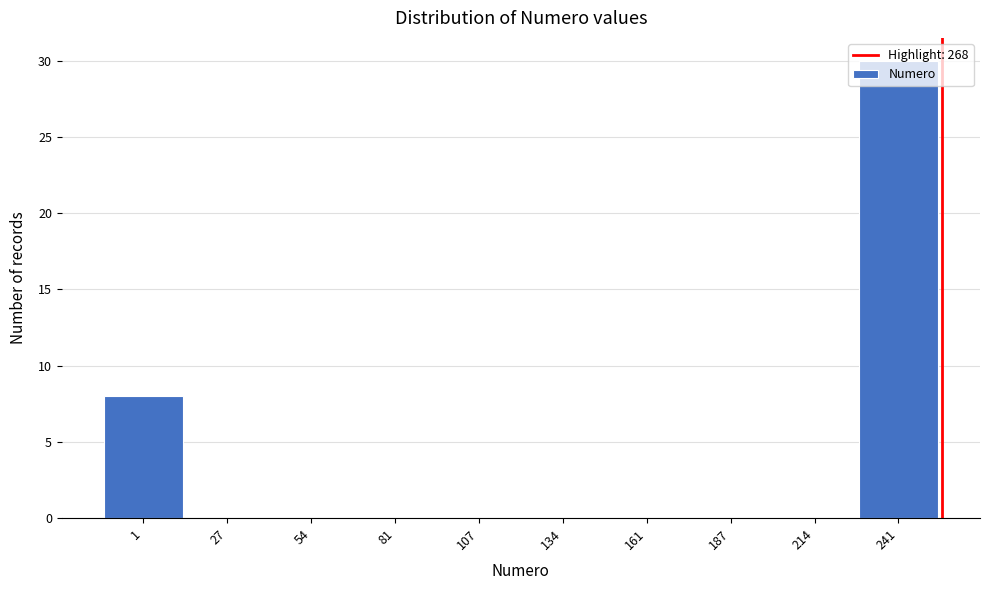

What is the sum of all values?

38